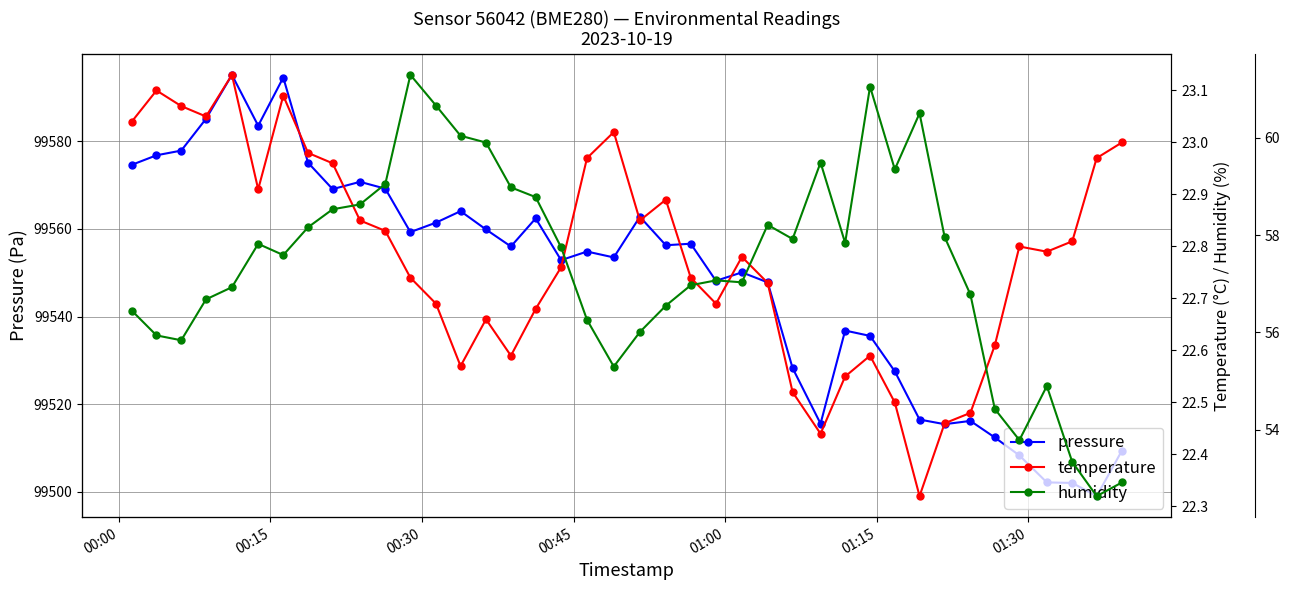

True or false: pressure has more than 1 points higher than both neighbors.

True